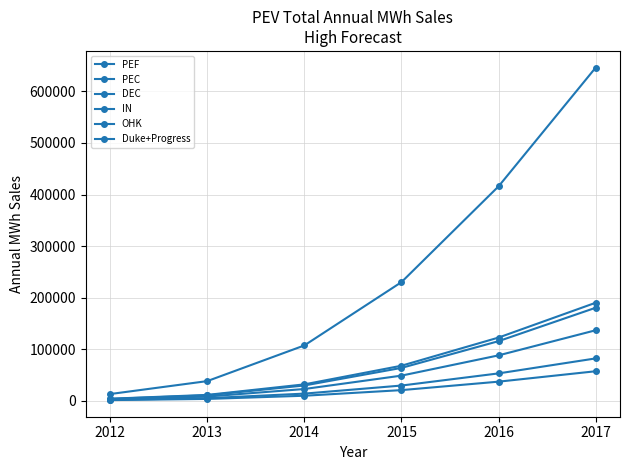

Where is IN nearest to the value 41851?

2016